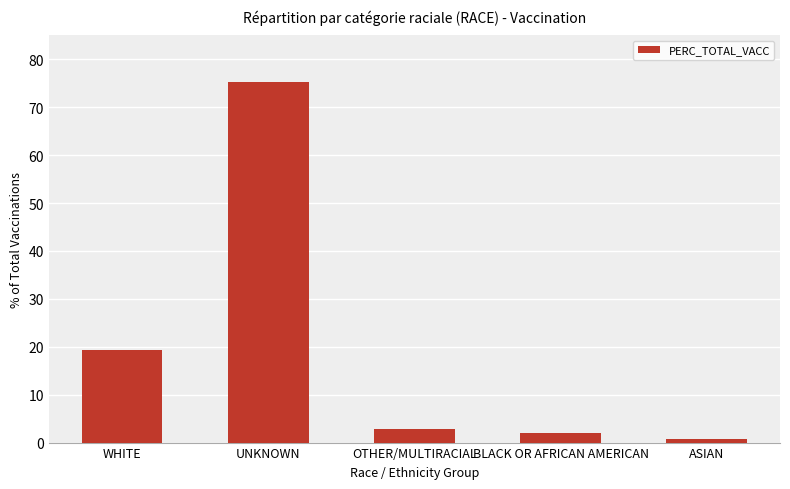

What is the change in value from WHITE to BLACK OR AFRICAN AMERICAN?

-17.2